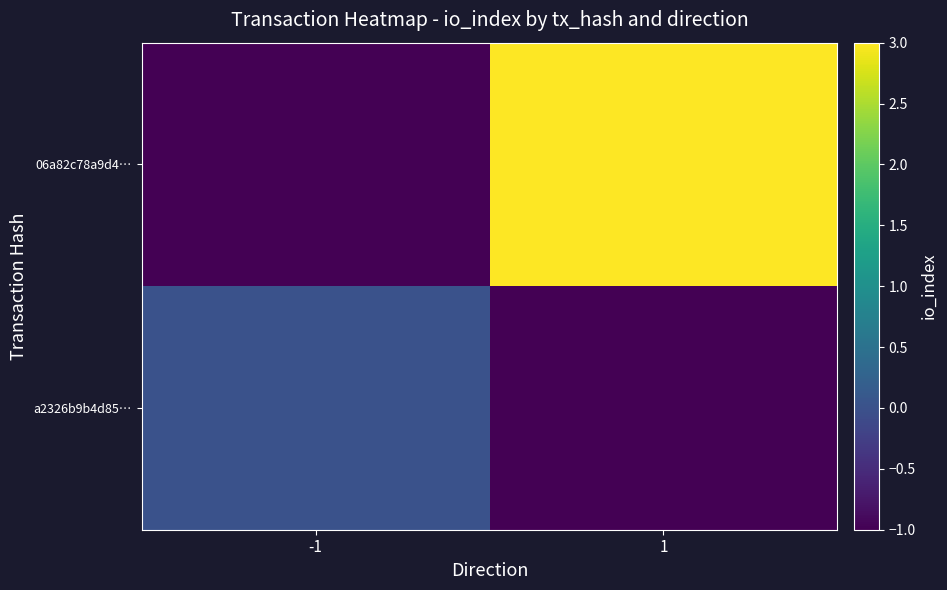

Reading right to left, extract all data points from this chart.

a2326b9b4d85…: 1=-1	-1=0
06a82c78a9d4…: 1=3	-1=-1